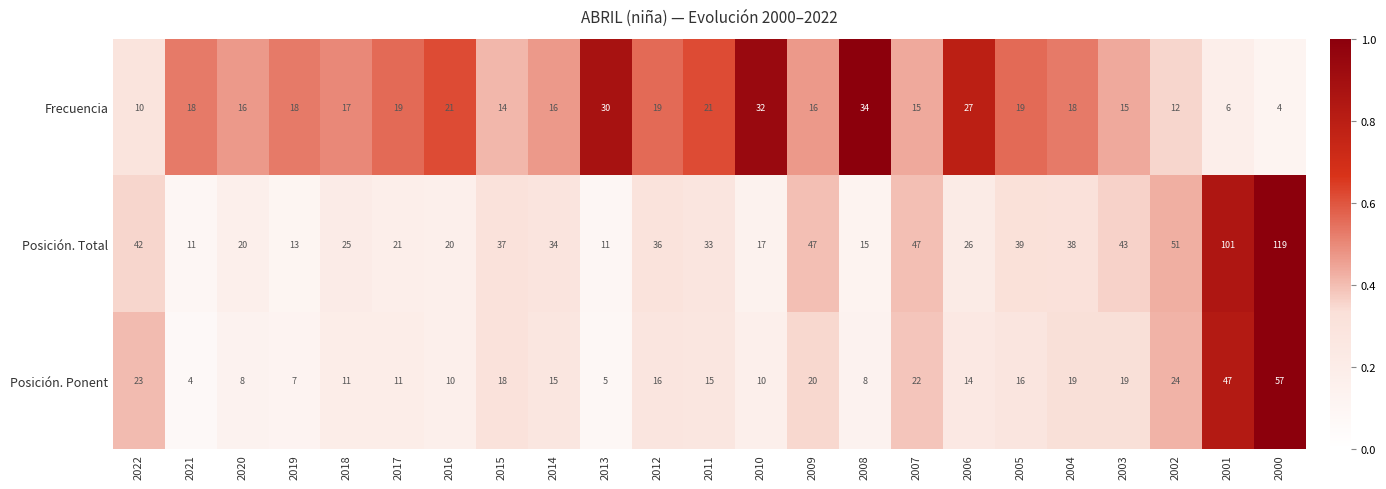

List the series in order of their peak value, highest first.

Posición. Total, Posición. Ponent, Frecuencia